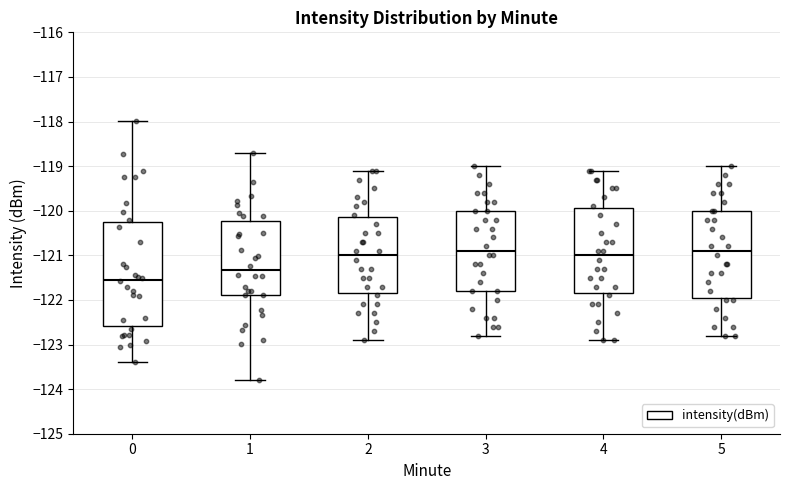

Reading left to right, transcribe this box plot: for each box, give where its median line is, the range the box spans, and where its two whiskers end, as read against the y-axis. The values are not printed on the chart, so give them approximately, as read against the axis.

0: median -121.5, box -122.6 to -120.3, whiskers -123.4 to -118.0
1: median -121.3, box -121.9 to -120.2, whiskers -123.8 to -118.7
2: median -121.0, box -121.8 to -120.1, whiskers -122.9 to -119.1
3: median -120.9, box -121.8 to -120.0, whiskers -122.8 to -119.0
4: median -121.0, box -121.8 to -119.9, whiskers -122.9 to -119.1
5: median -120.9, box -121.9 to -120.0, whiskers -122.8 to -119.0